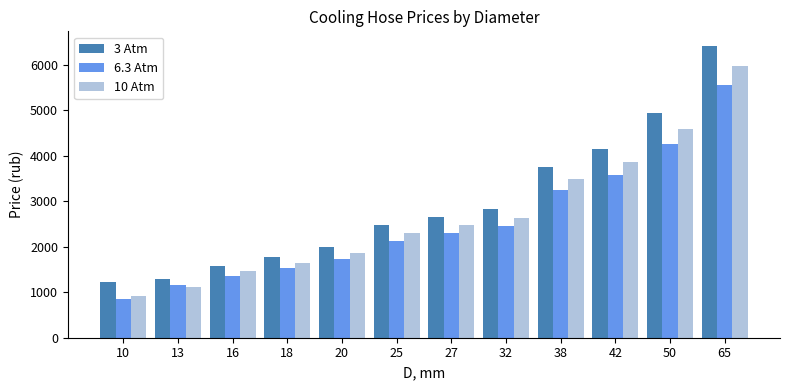

List the series in order of their peak value, lowest first.

6.3 Atm, 10 Atm, 3 Atm